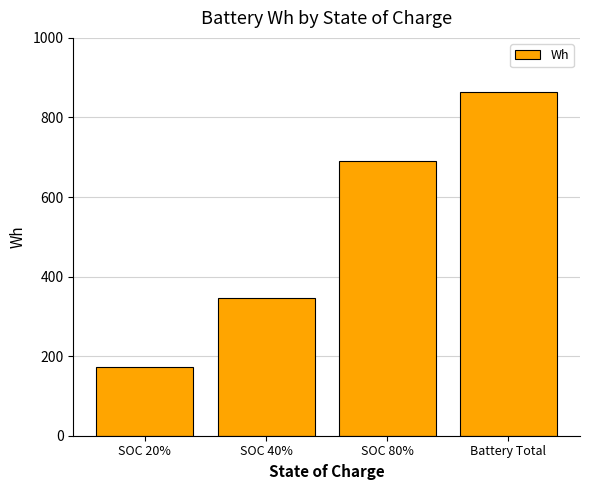

What is the label of the 2nd bar from the left?

SOC 40%